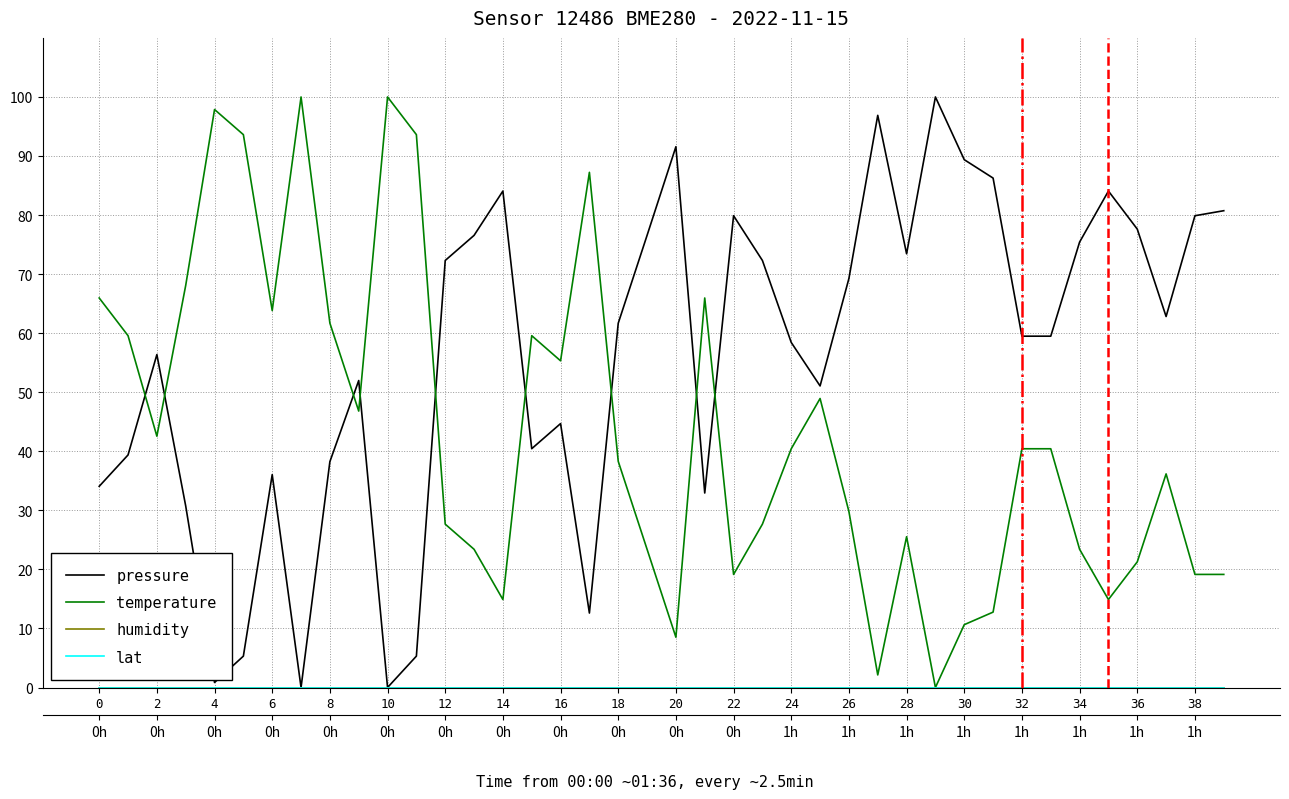

How many lines are shown in the chart?

4